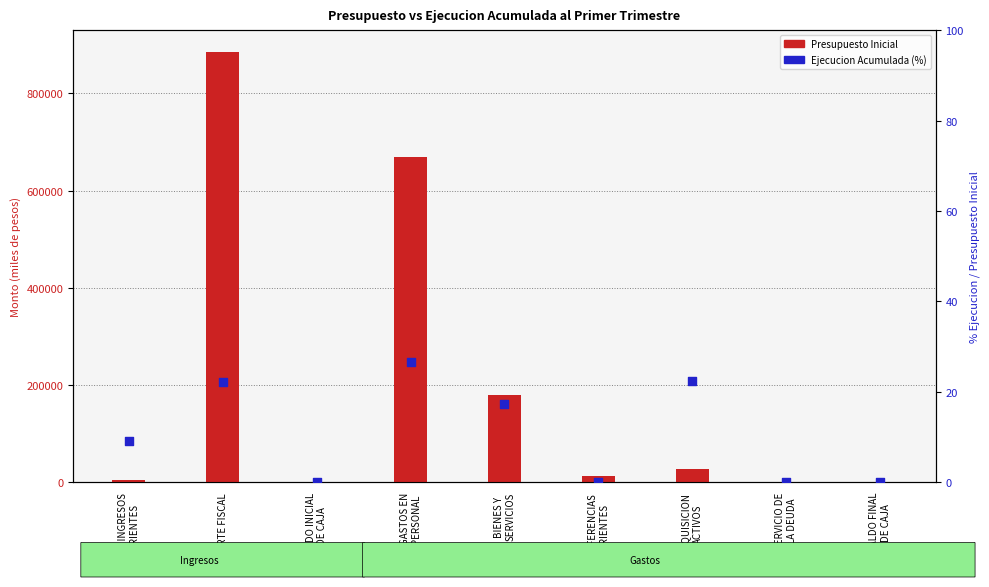

What are all the series names shown in the legend?

Presupuesto Inicial, Ejecucion Acumulada (%)